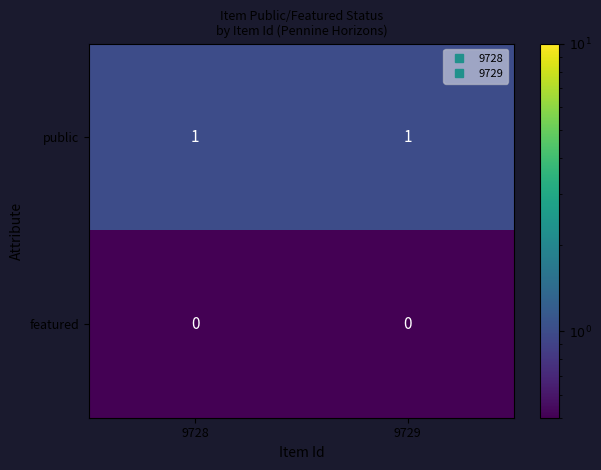

Is it true that public equals 1 at 9728?

True